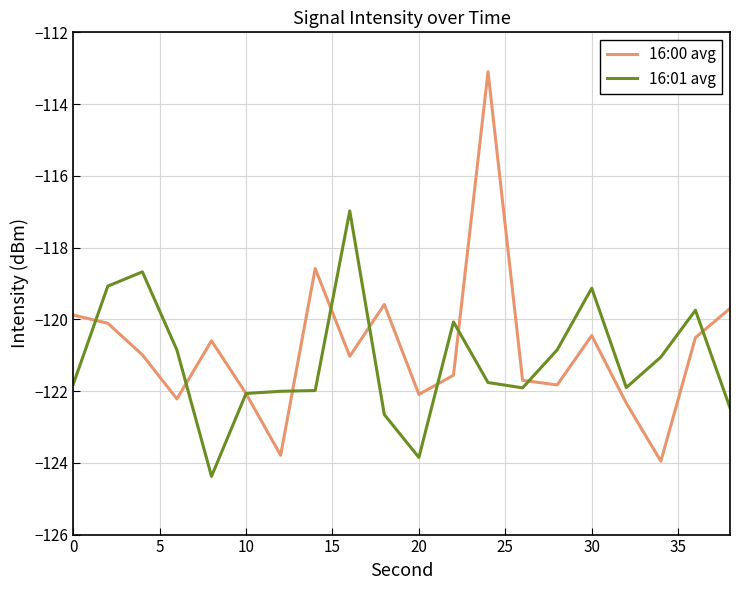

What is the difference between the maximum and minimum values in the 16:01 avg series?

7.4